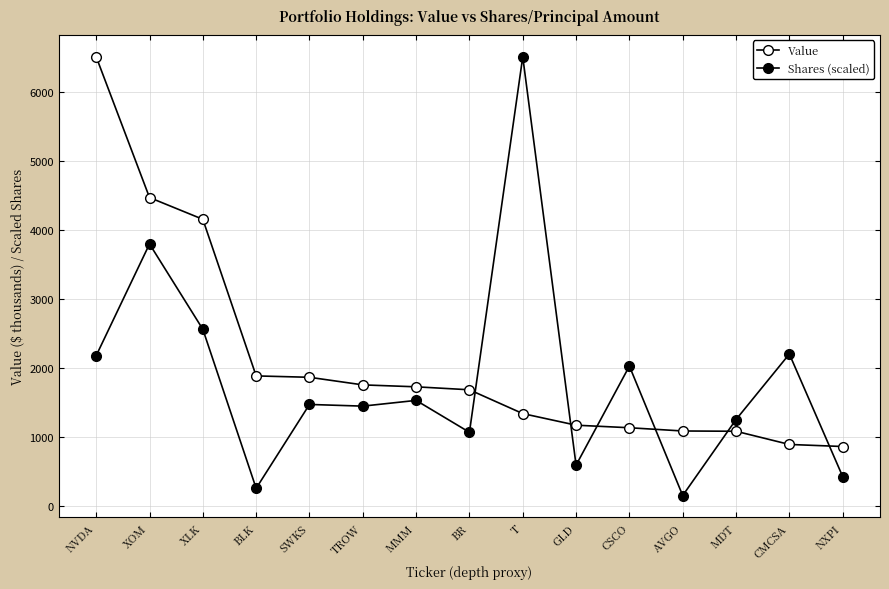

What is the label of the 7th point from the left?

MMM